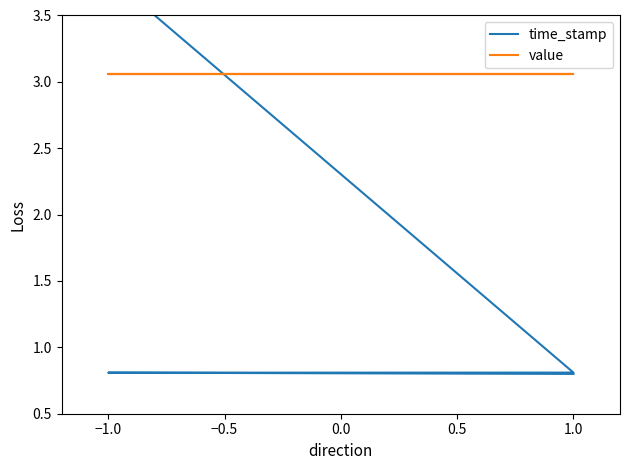

True or false: time_stamp has more than 2 points higher than both neighbors.

False